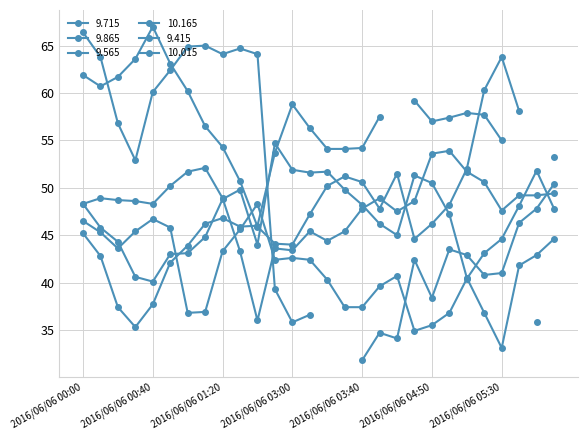

What is the difference between the maximum and minimum values in the 10.165 series?

16.9